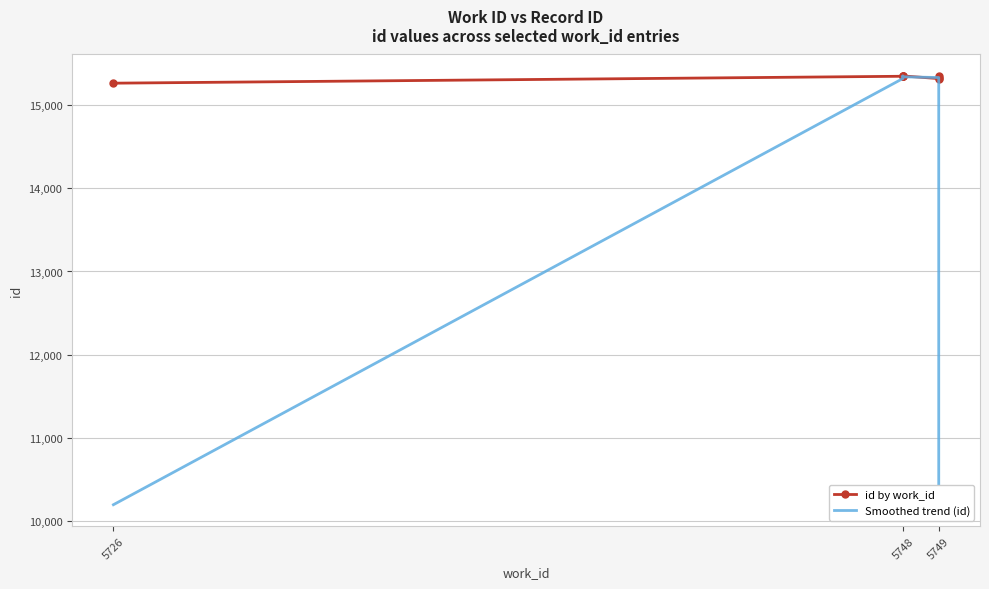

Which label corresponds to the smallest value in the chart?

5726